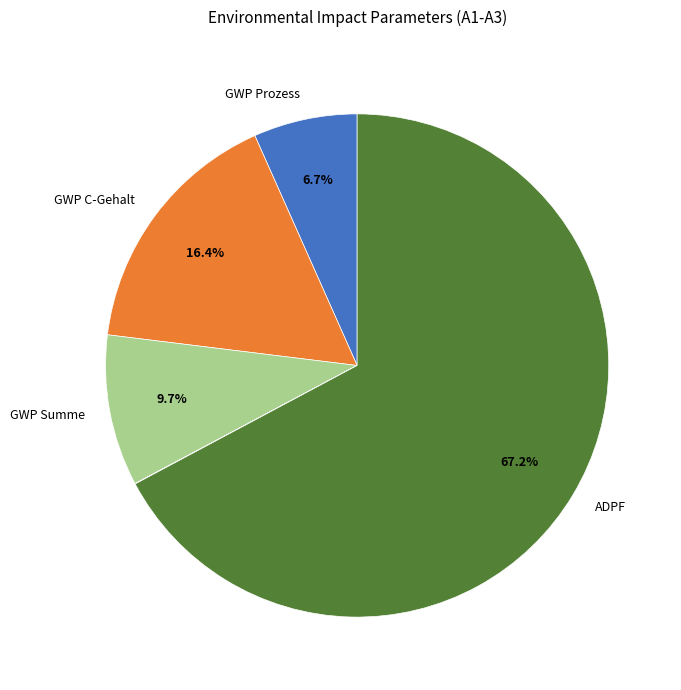

Is there a majority slice in this chart?

Yes